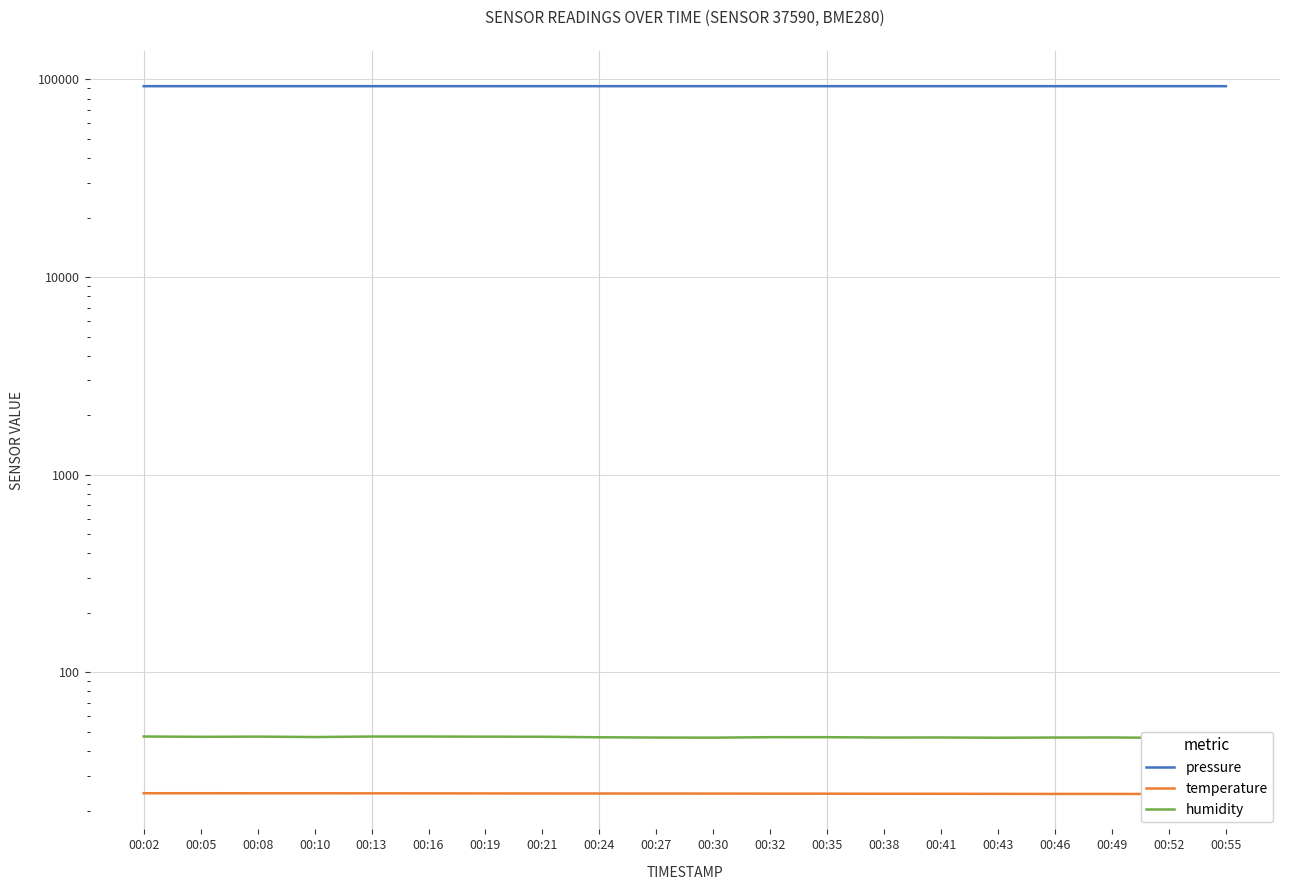

True or false: pressure has a value of 92376.5 at 00:41.

True